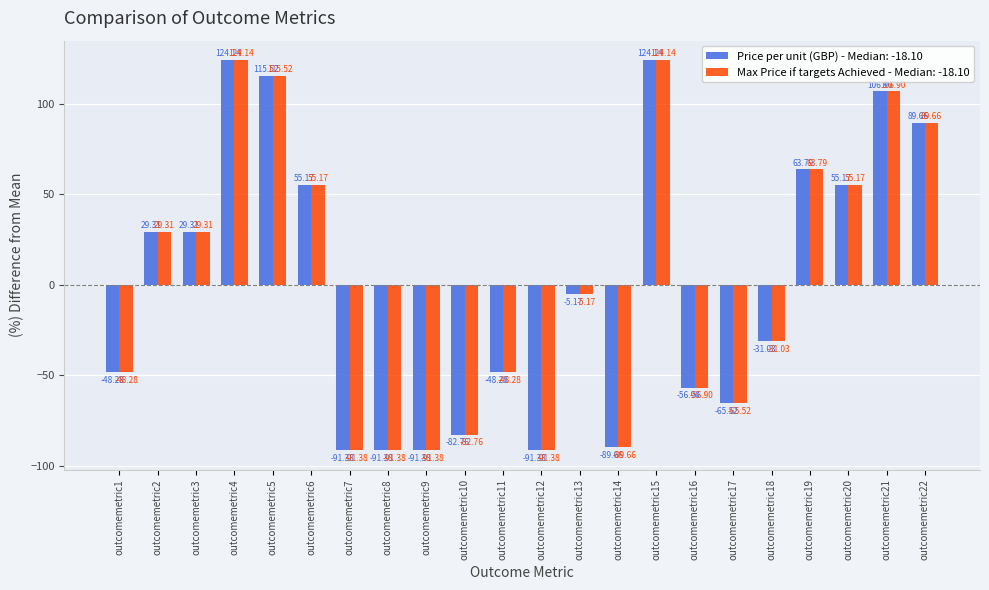

What is the minimum value shown in the chart?

-91.4